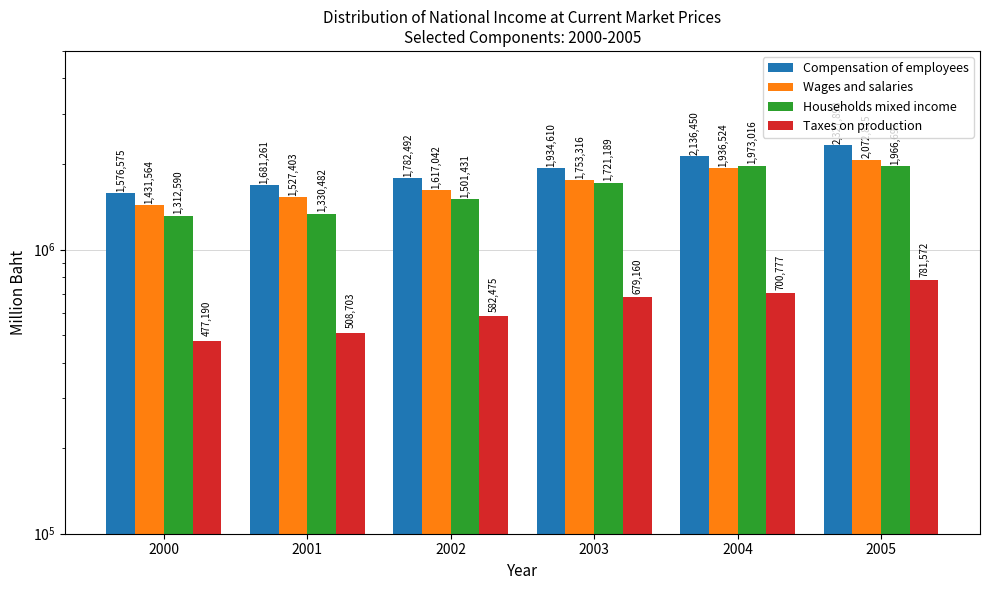

What is the difference between the highest and lowest values at 2002?

1200017